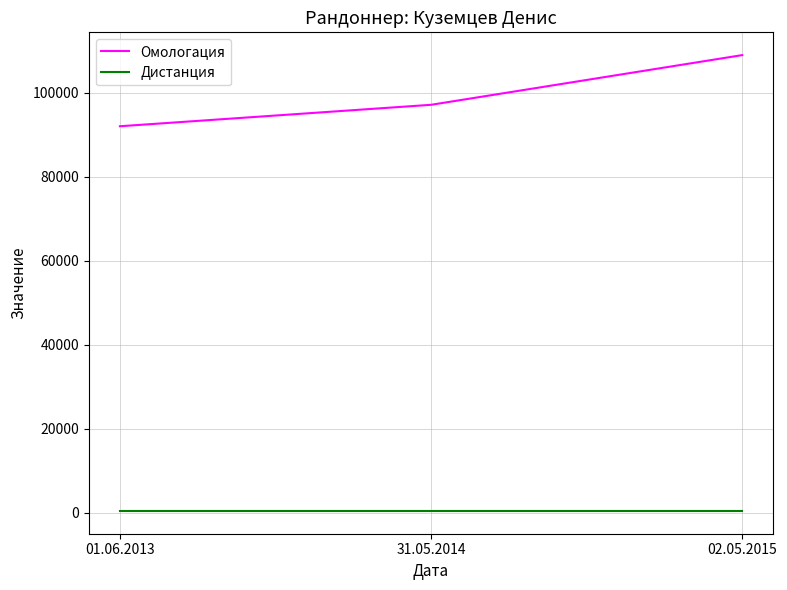

At which category does the chart reach its peak across all series?

02.05.2015